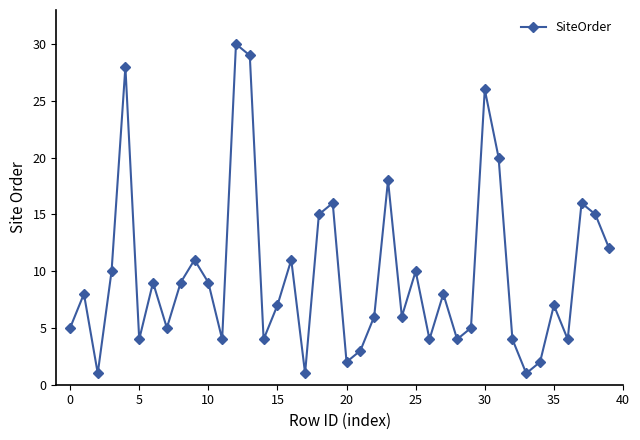

How many interior local valleys (lower than both neighbors) does the data have?

12